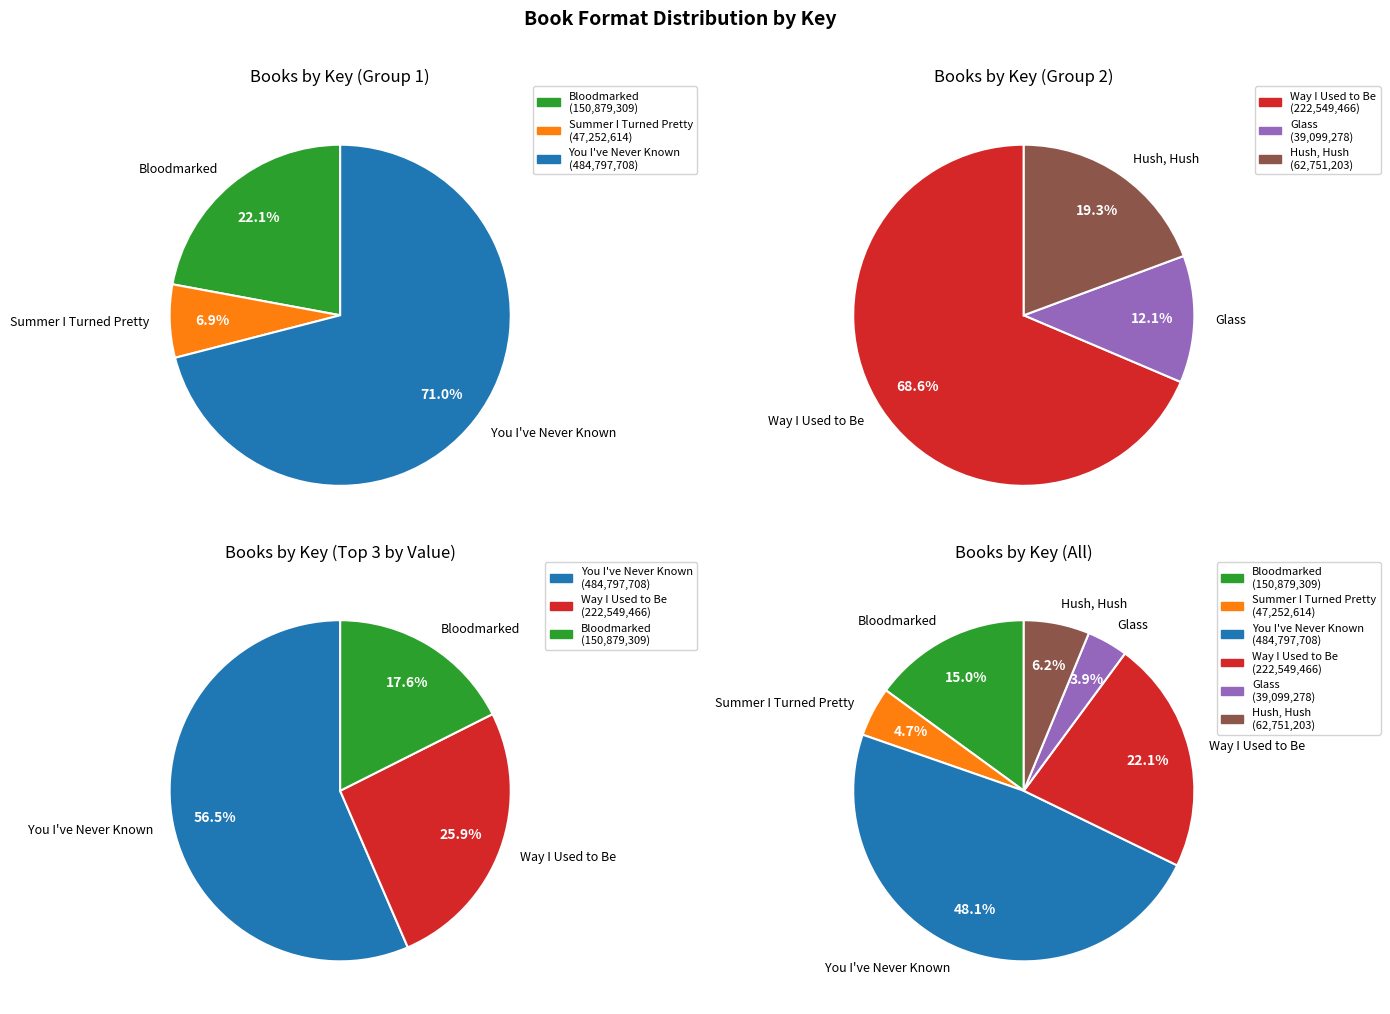

Rank the categories by value from highest to lowest.

You I've Never Known, Way I Used to Be, Bloodmarked, Hush, Hush, Summer I Turned Pretty, Glass